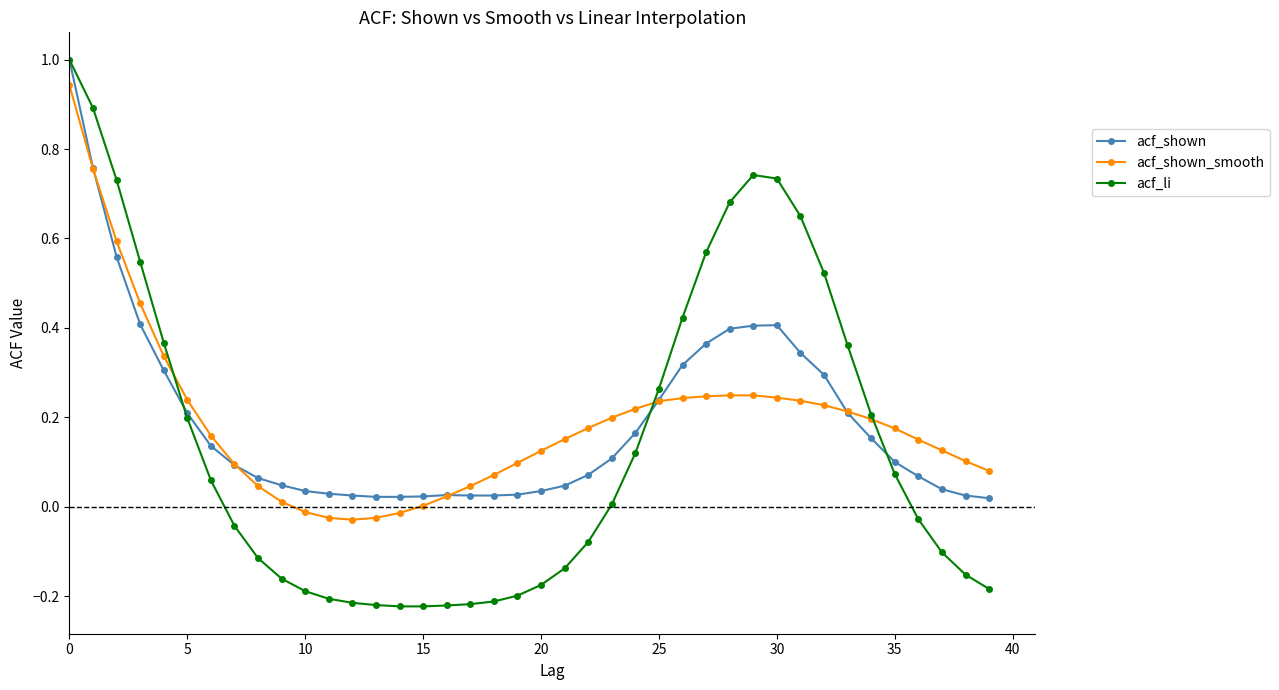

How many data points does each series have?

40